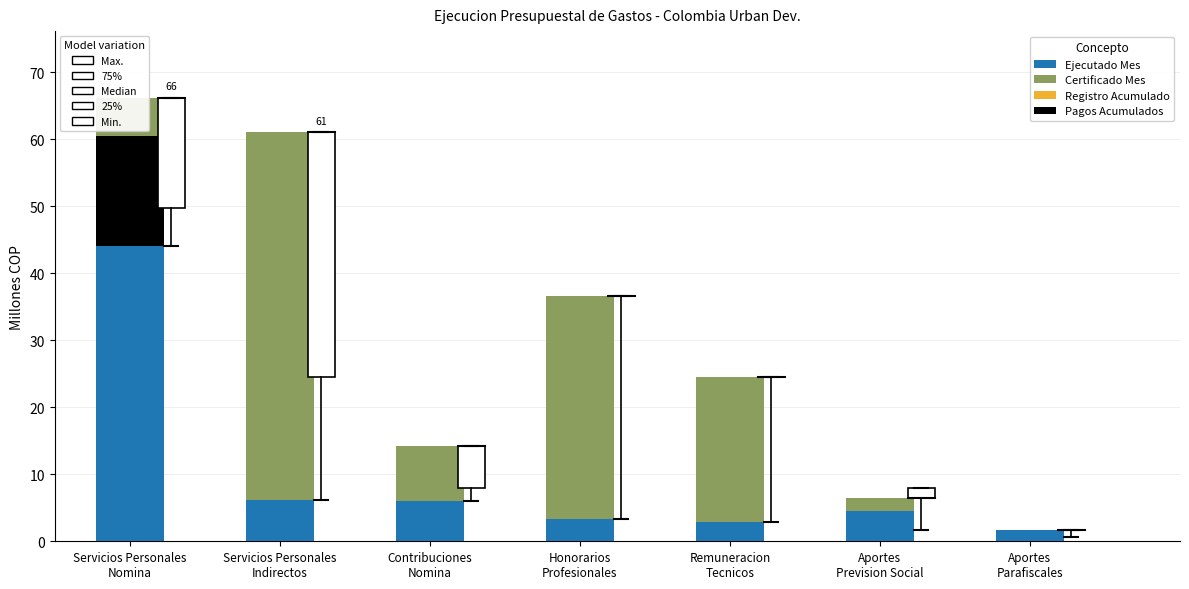

Are the bars horizontal?

No